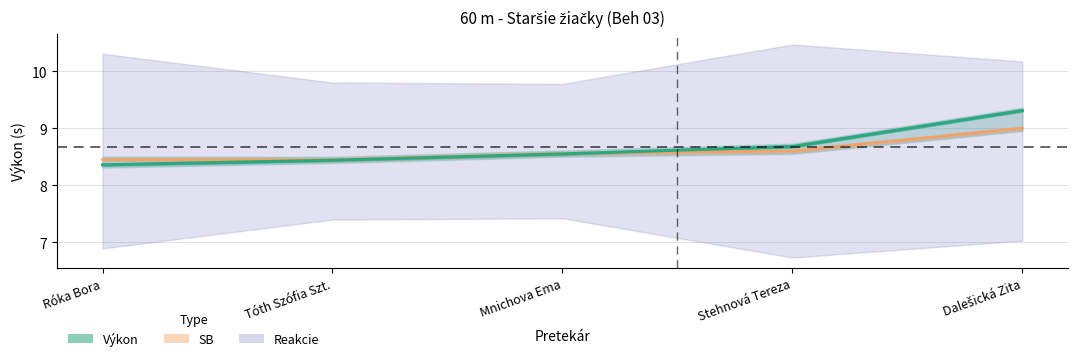

List the labels in order of Výkon value, largest first.

Dalešická Zita, Stehnová Tereza, Mnichova Ema, Tóth Szófia Szt., Róka Bora